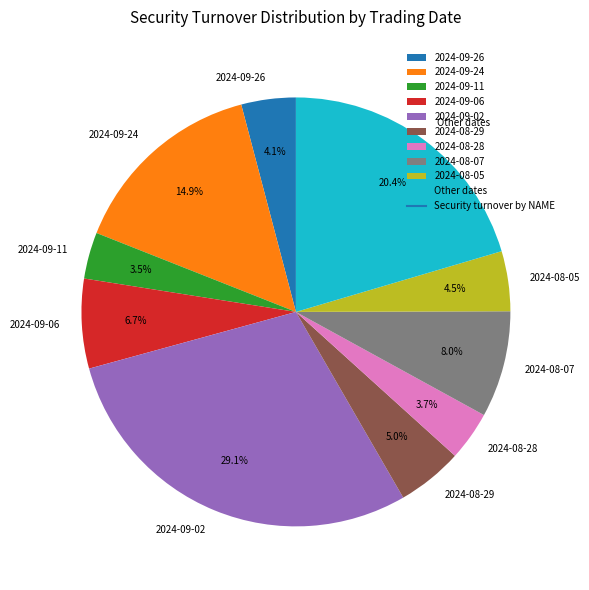

What is the largest slice in the pie chart?

2024-09-02